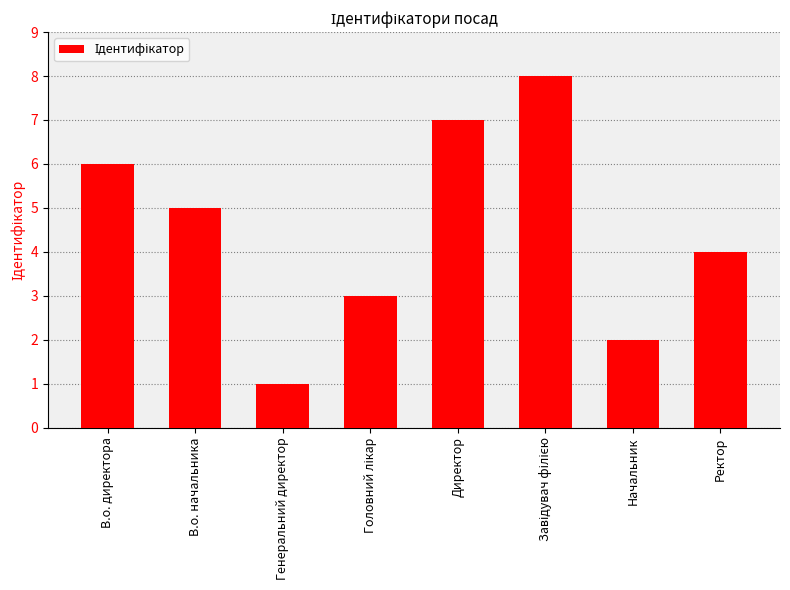

The chart shows a value of 4 at Ректор. True or false?

True